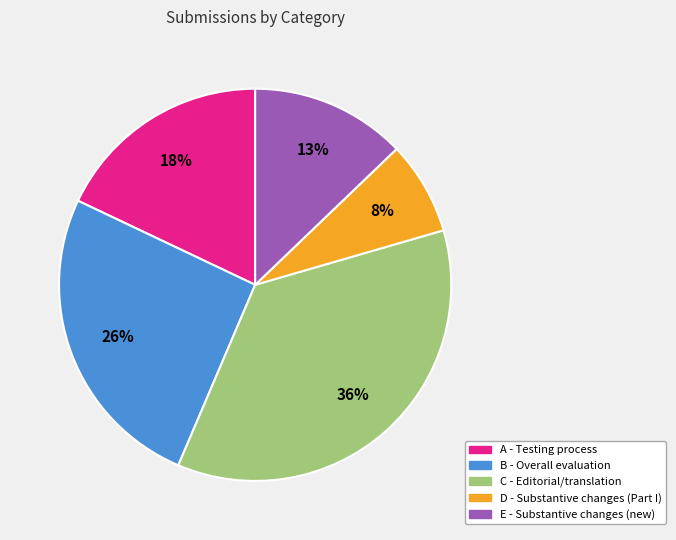

Count the number of slices in the pie.

5